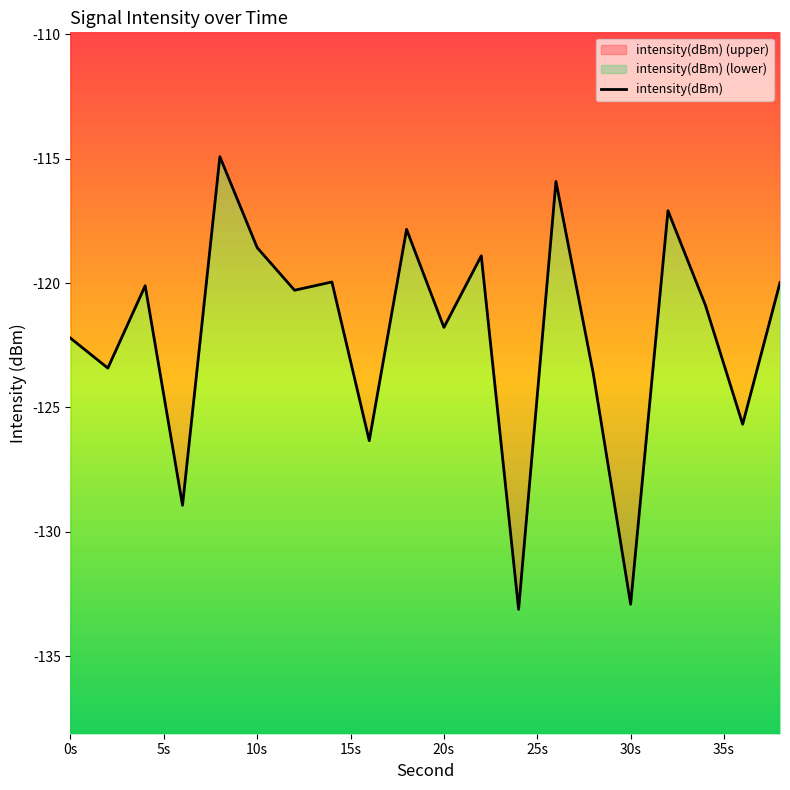

List the labels in order of value, smallest first.

24, 30, 6, 16, 36, 28, 2, 0, 20, 34, 12, 4, 38, 14, 22, 10, 18, 32, 26, 8